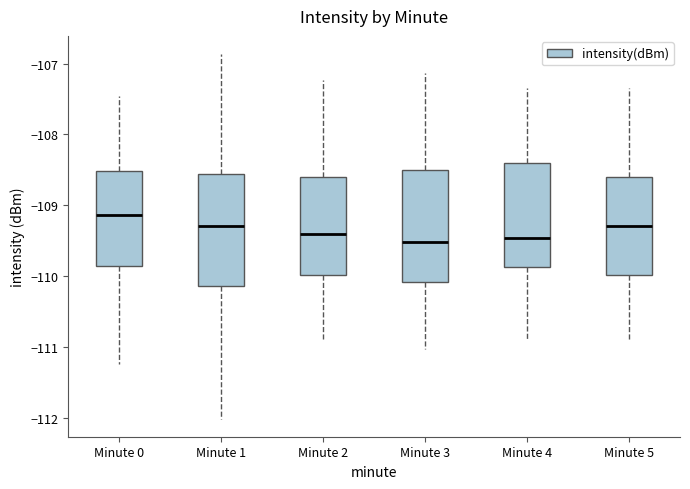

Reading left to right, read every box against the y-axis: the position of its median line, the range the box covers, and the ends of its whiskers. The values are not printed on the chart, so give them approximately, as read against the axis.

Minute 0: median -109.1, box -109.9 to -108.5, whiskers -111.2 to -107.5
Minute 1: median -109.3, box -110.1 to -108.6, whiskers -112.0 to -106.9
Minute 2: median -109.4, box -110.0 to -108.6, whiskers -110.9 to -107.2
Minute 3: median -109.5, box -110.1 to -108.5, whiskers -111.0 to -107.1
Minute 4: median -109.5, box -109.9 to -108.4, whiskers -110.9 to -107.3
Minute 5: median -109.3, box -110.0 to -108.6, whiskers -110.9 to -107.3